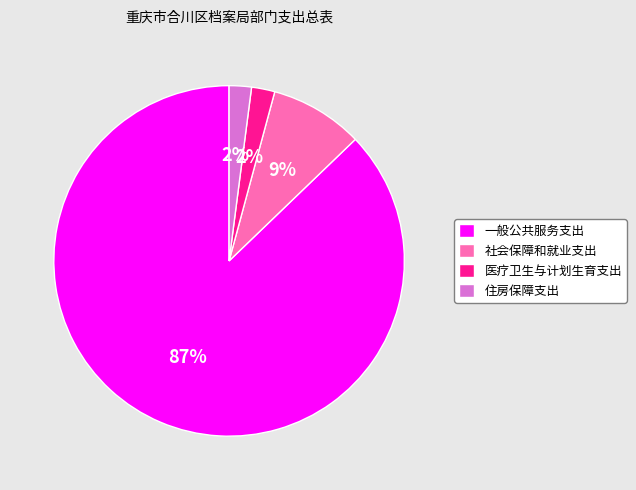

Do 住房保障支出 and 社会保障和就业支出 together represent more than half of the pie?

No